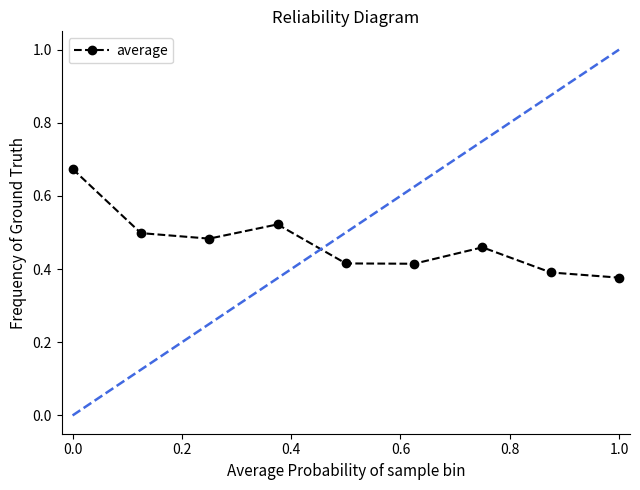

True or false: the data has more than 1 interior local peaks.

True